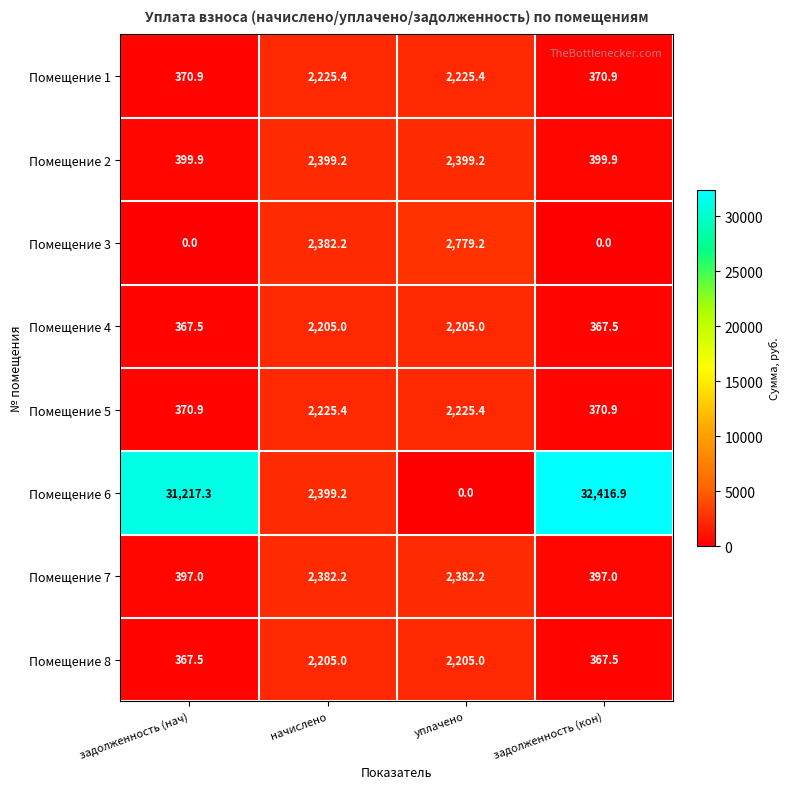

What is the difference between the maximum and minimum values in the Помещение 5 series?

1854.5